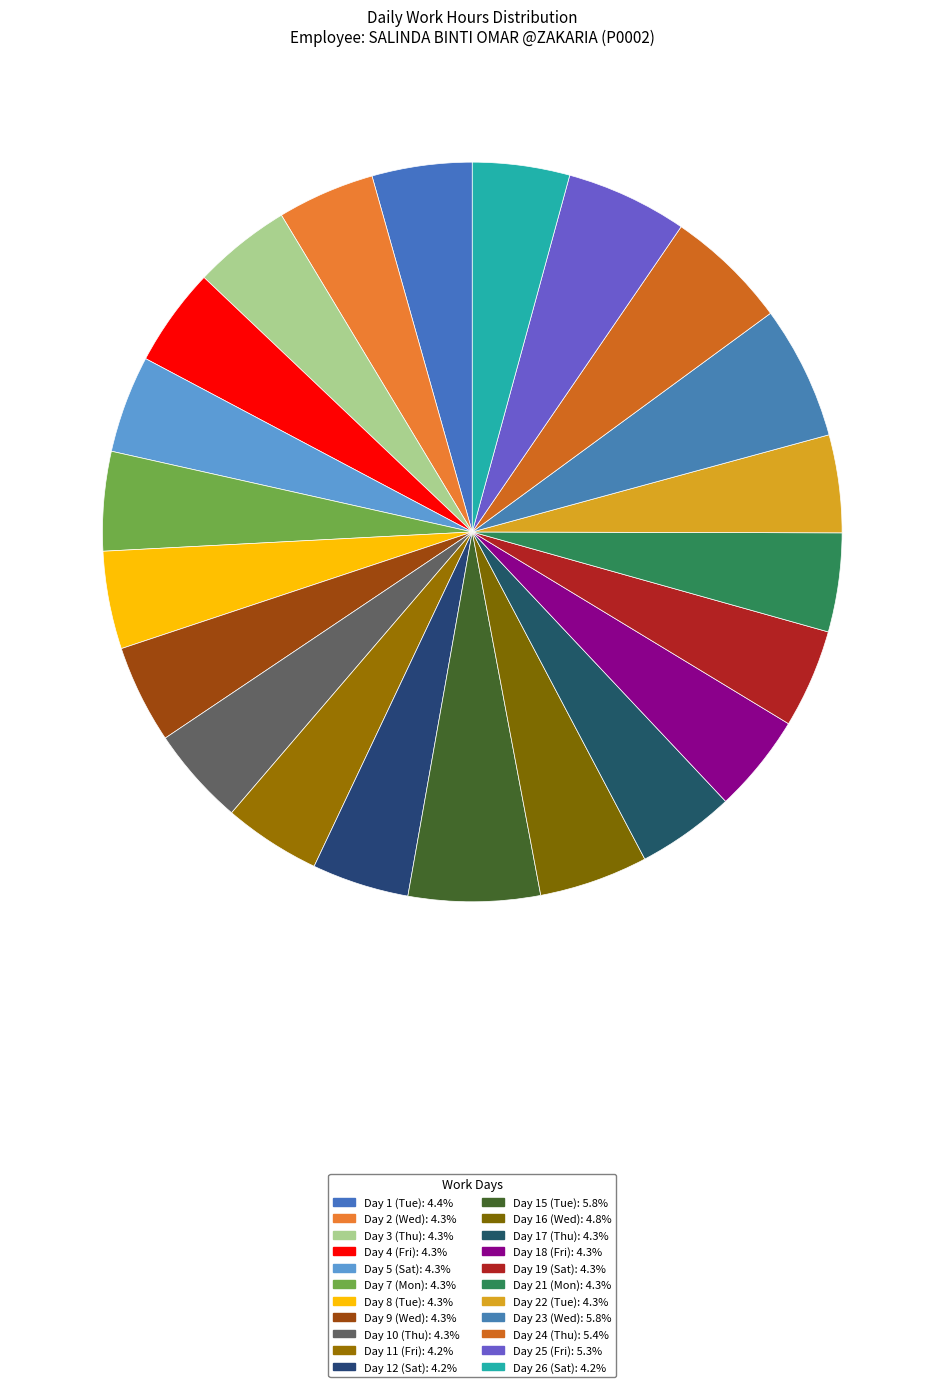

How many slices are in this pie chart?

22